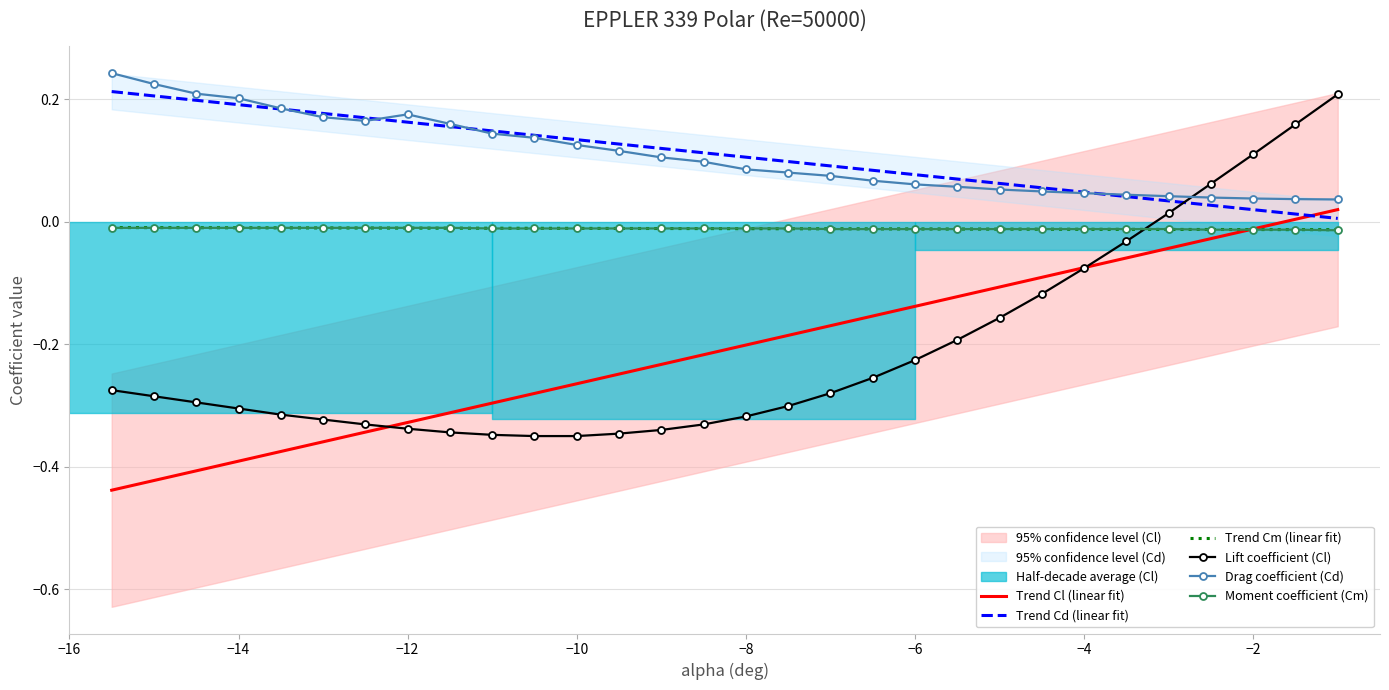

True or false: Lift coefficient (Cl) and Moment coefficient (Cm) intersect in this chart.

True